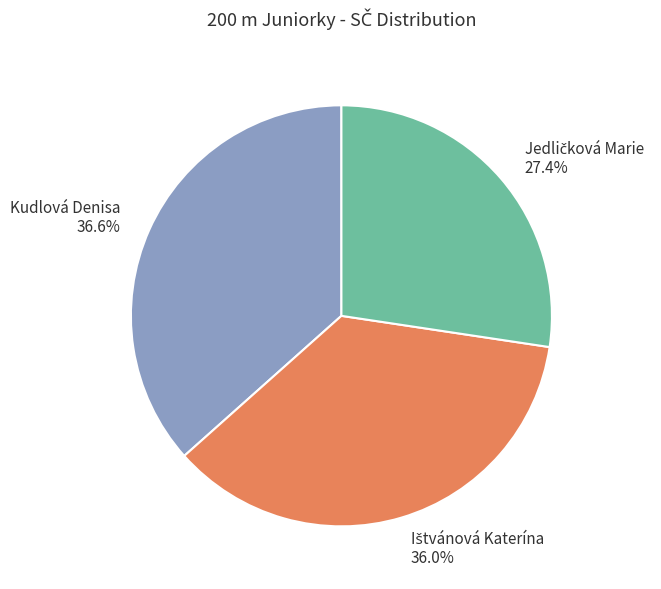

Which slice is the largest?

Kudlová Denisa